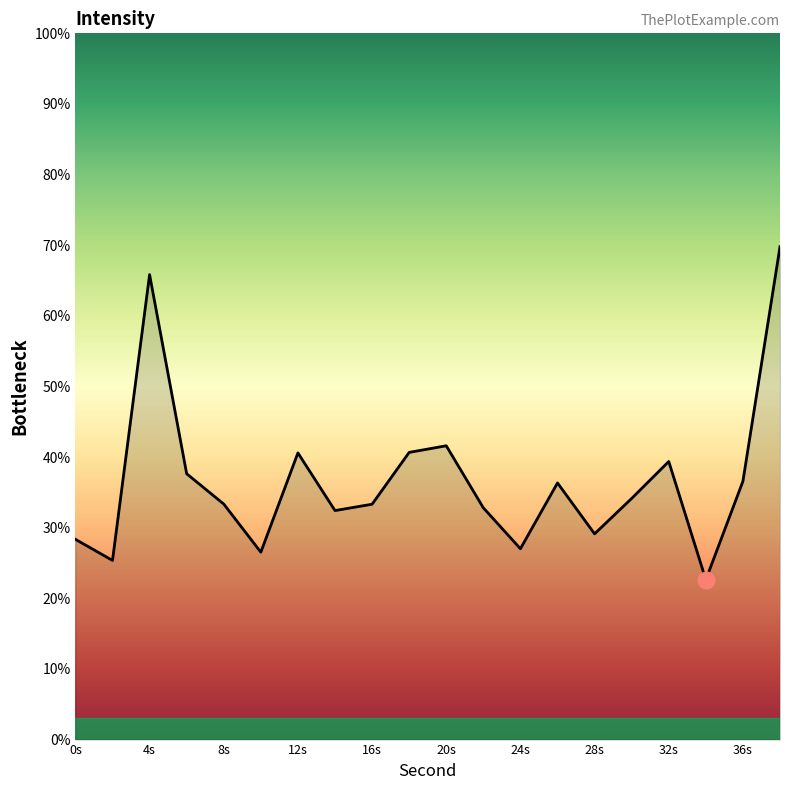

What is the maximum value shown in the chart?

69.8